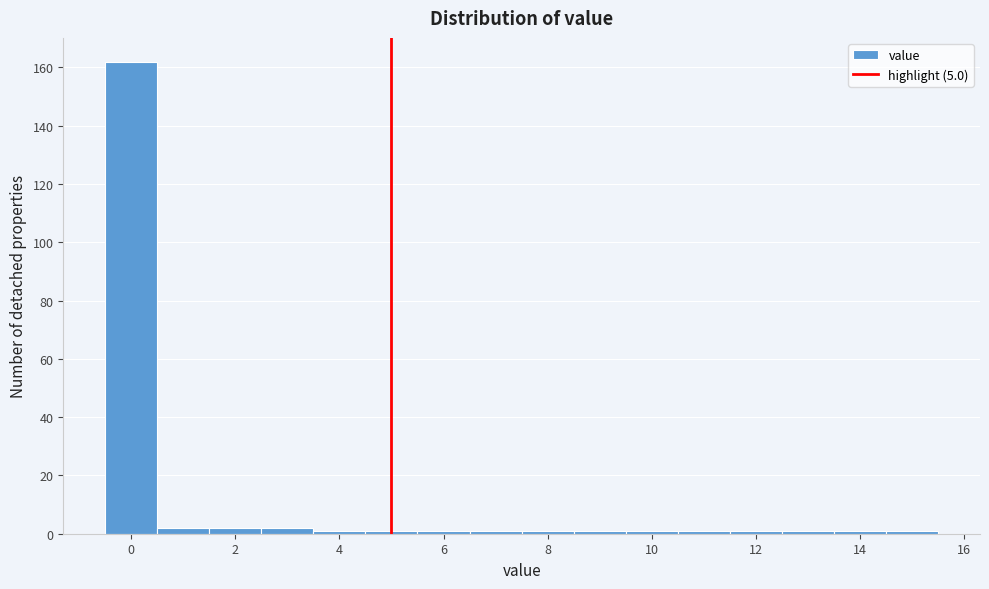

Reading left to right, list every bar in this chart as the range it spans on the x-axis followed by its height. Neither the bar edges nor the heights are printed on the chart, so give them approximately, as read against the axes.

-0.5 to 0.5: 162
0.5 to 1.5: 2
1.5 to 2.5: 2
2.5 to 3.5: 2
3.5 to 4.5: under 2
4.5 to 5.5: under 2
5.5 to 6.5: under 2
6.5 to 7.5: under 2
7.5 to 8.5: under 2
8.5 to 9.5: under 2
9.5 to 10.5: under 2
10.5 to 11.5: under 2
11.5 to 12.5: under 2
12.5 to 13.5: under 2
13.5 to 14.5: under 2
14.5 to 15.5: under 2